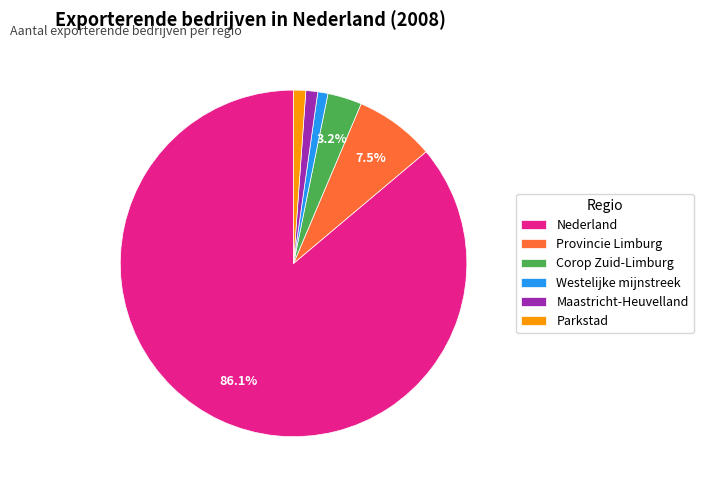

Which slice represents more than half of the pie?

Nederland